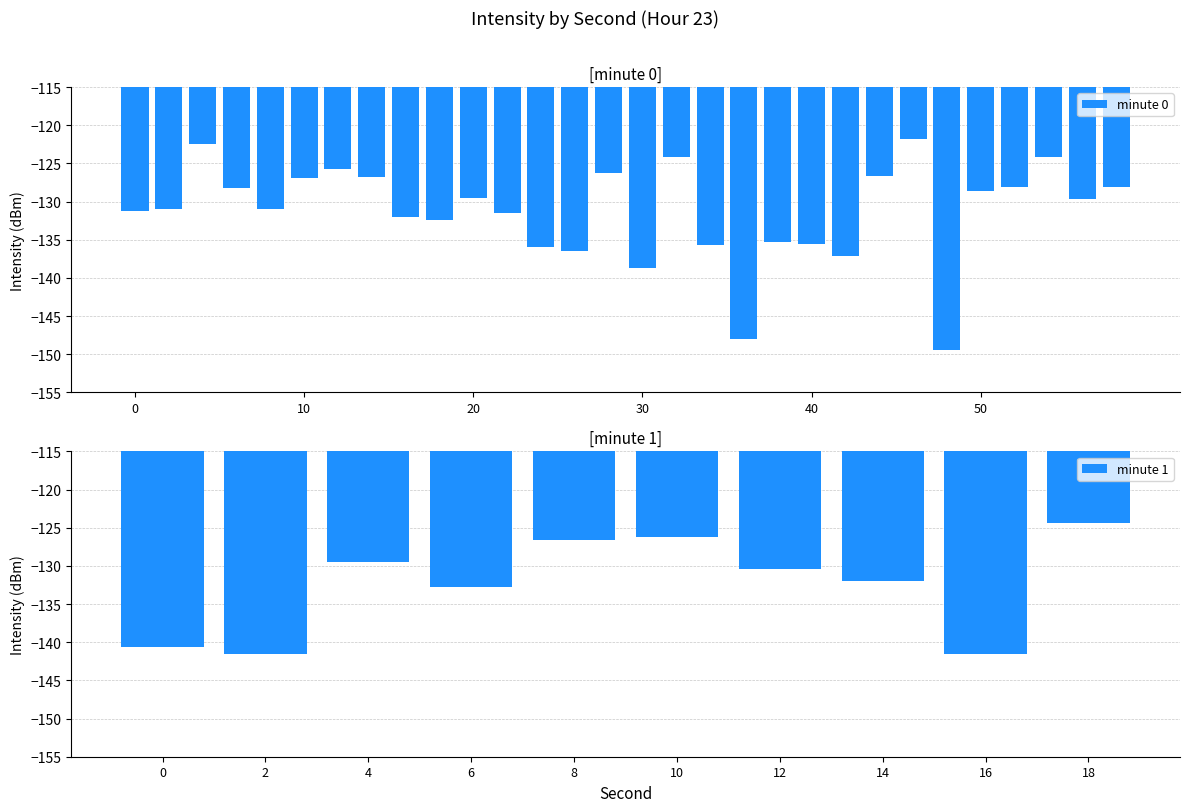

What is the difference between the maximum and minimum values in the minute 0 series?

27.6